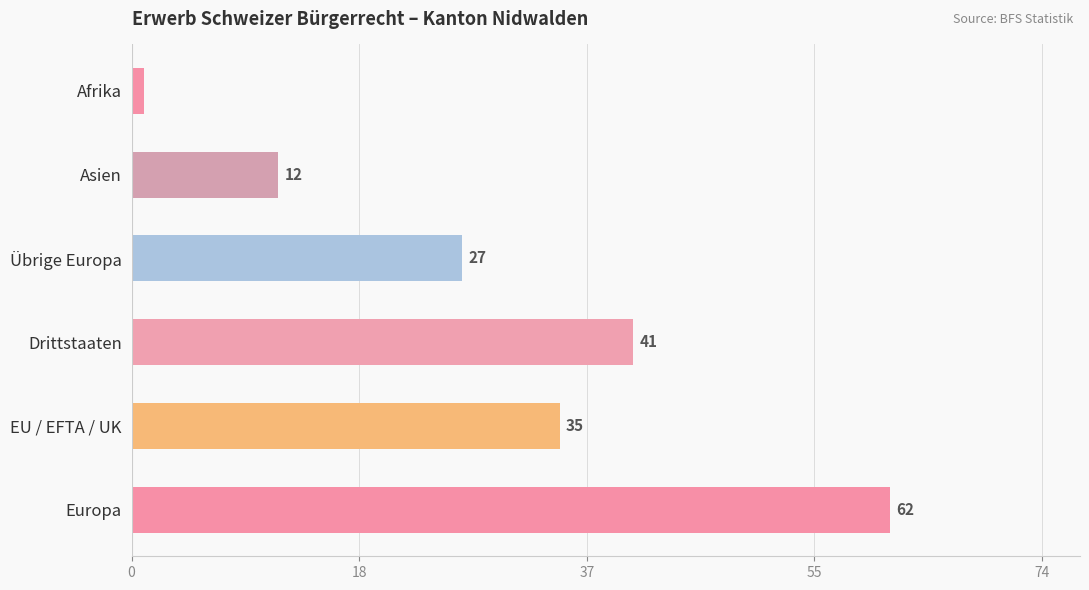

What is the difference between the maximum and minimum values?

61